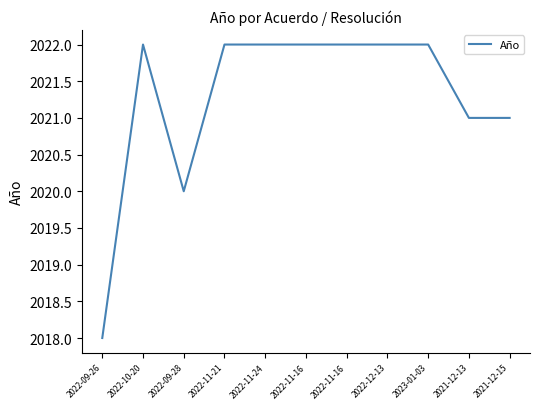

What is the difference between the values at 2022-10-20 and 2021-12-15?

1